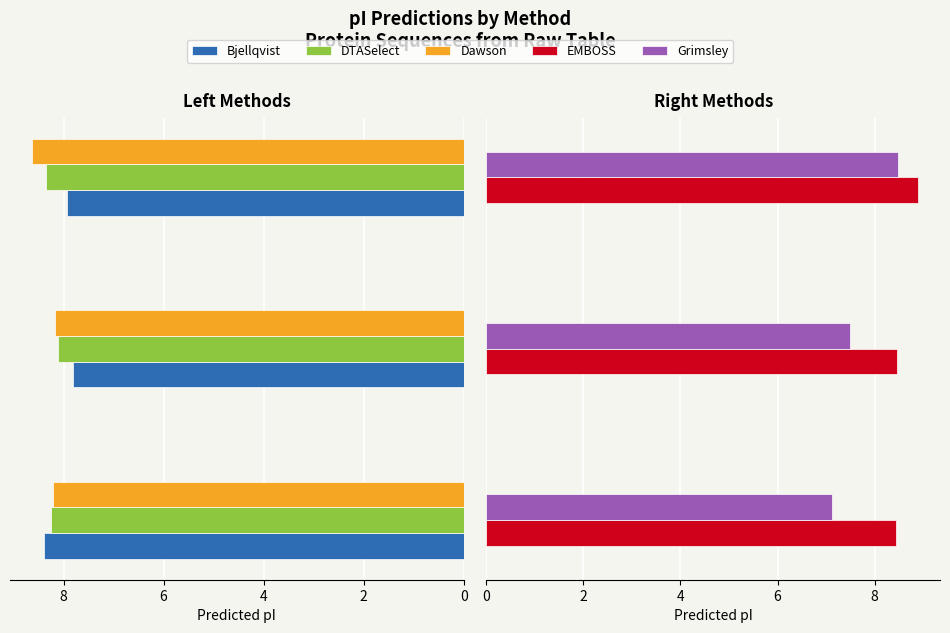

At how many categories does at least one series exceed 7?

3